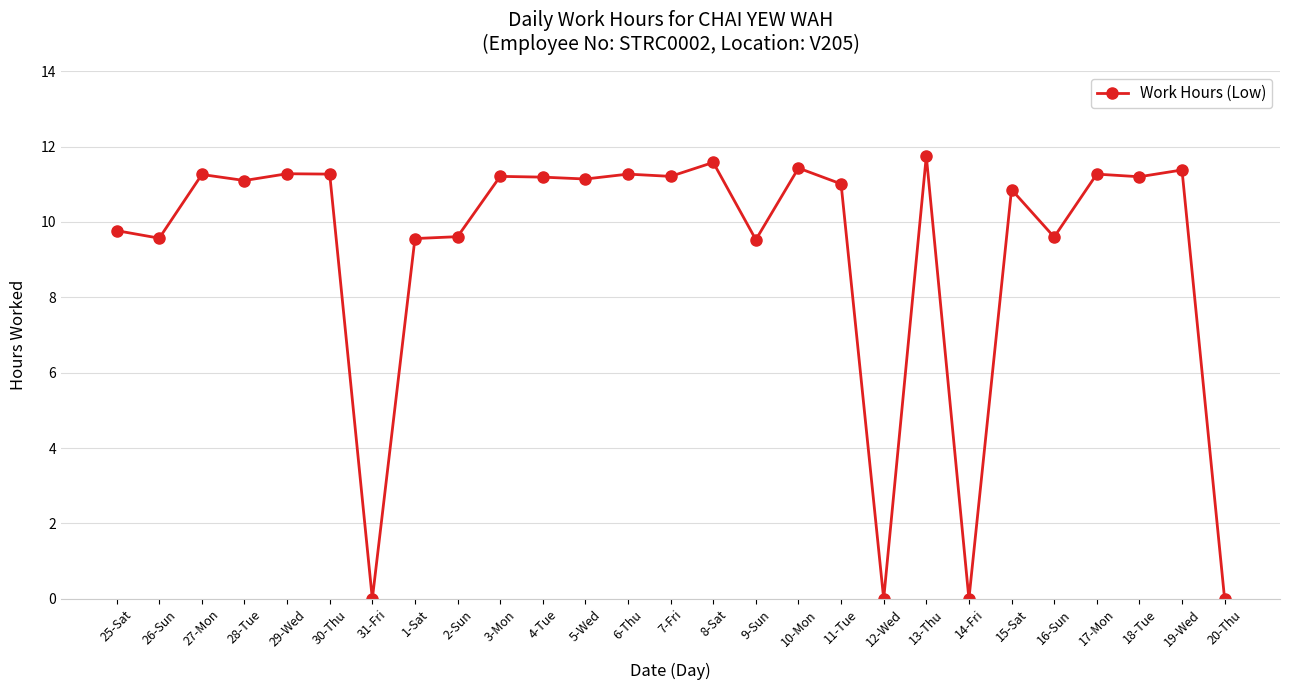

True or false: the data has more than 2 interior local peaks.

True